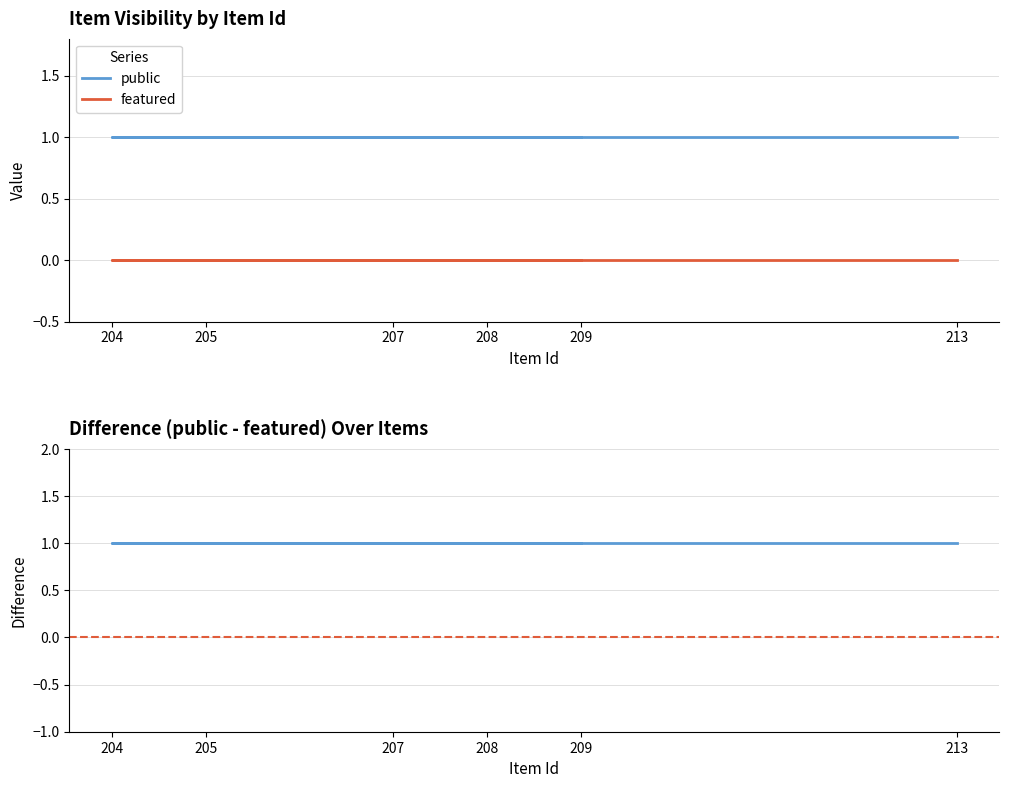

At which label is public closest to 1?

213